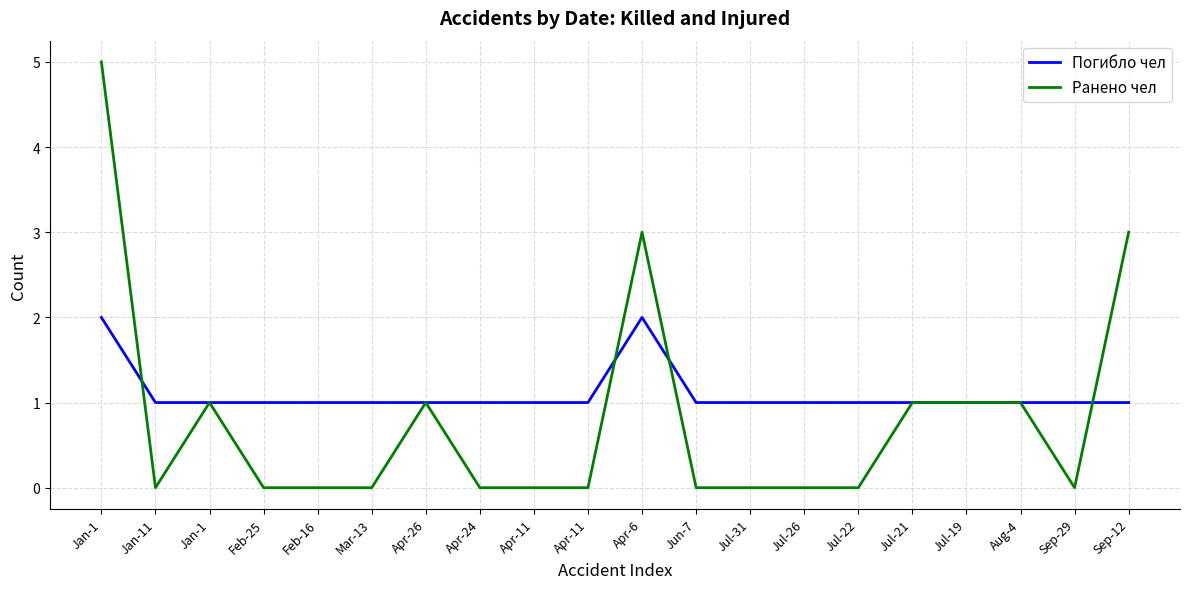

True or false: Погибло чел has a value of 0 at Jul-22.

False